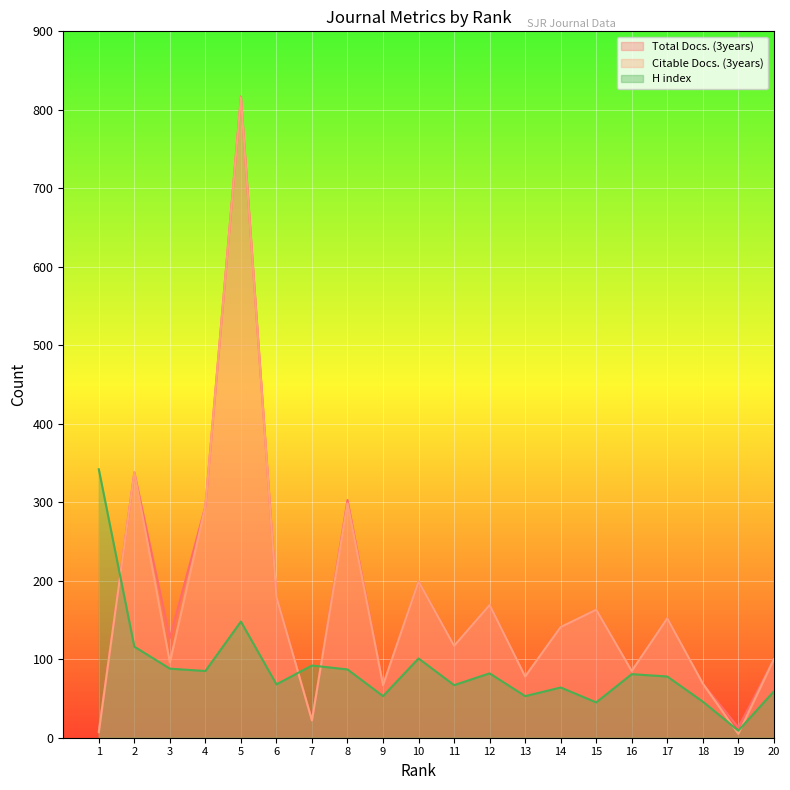

What is the value of the H index point at the 17th from the left?

78